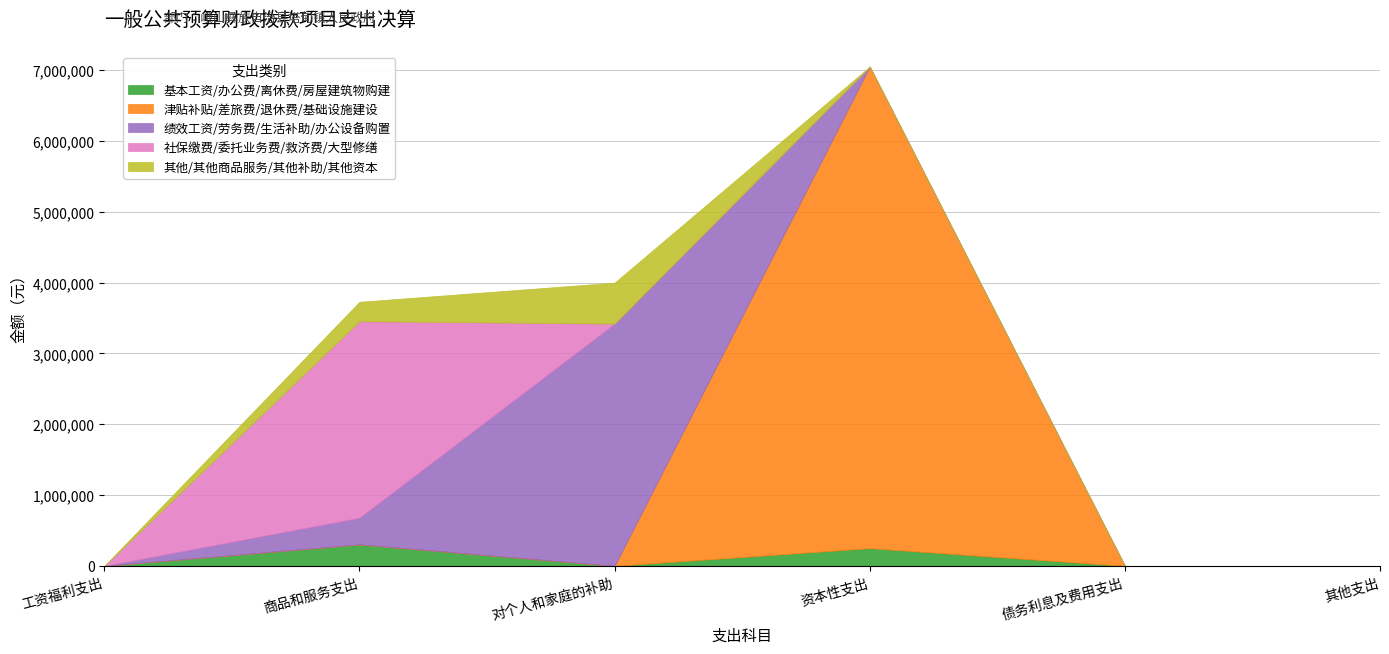

Which series has the largest total across all categories?

津贴补贴/差旅费/退休费/基础设施建设